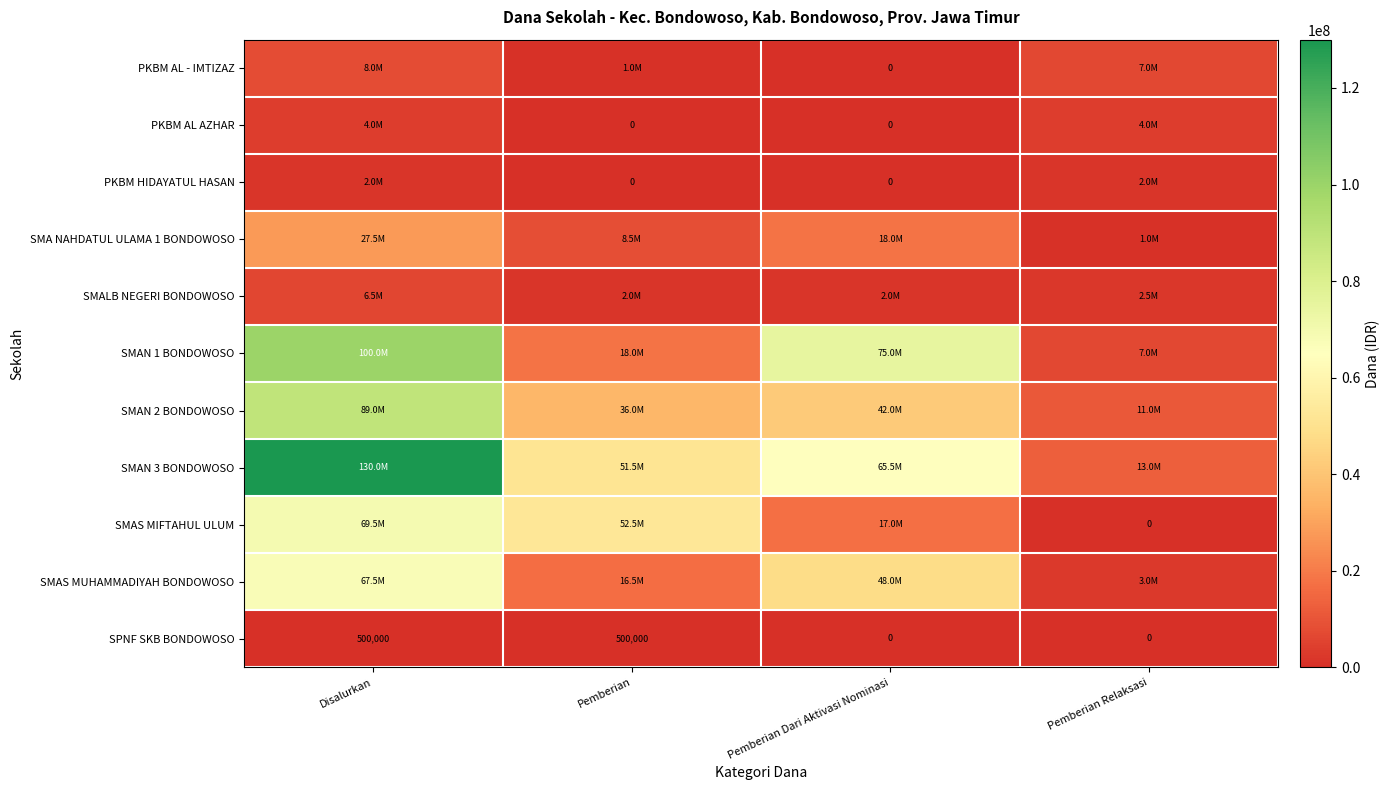

The value of SPNF SKB BONDOWOSO at Disalurkan is 125508. True or false?

False